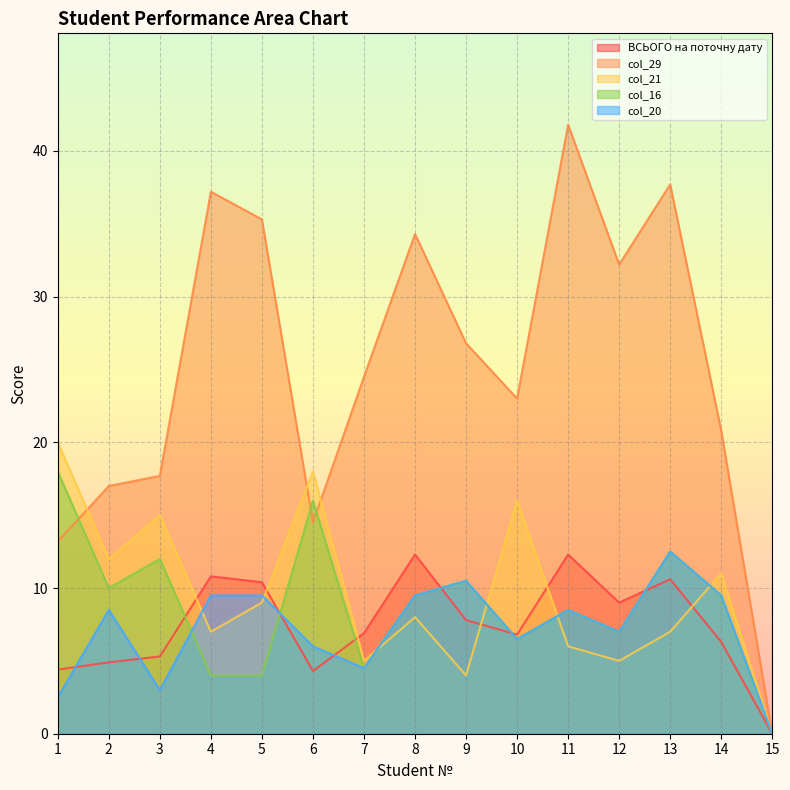

Which series has the largest total across all categories?

col_29